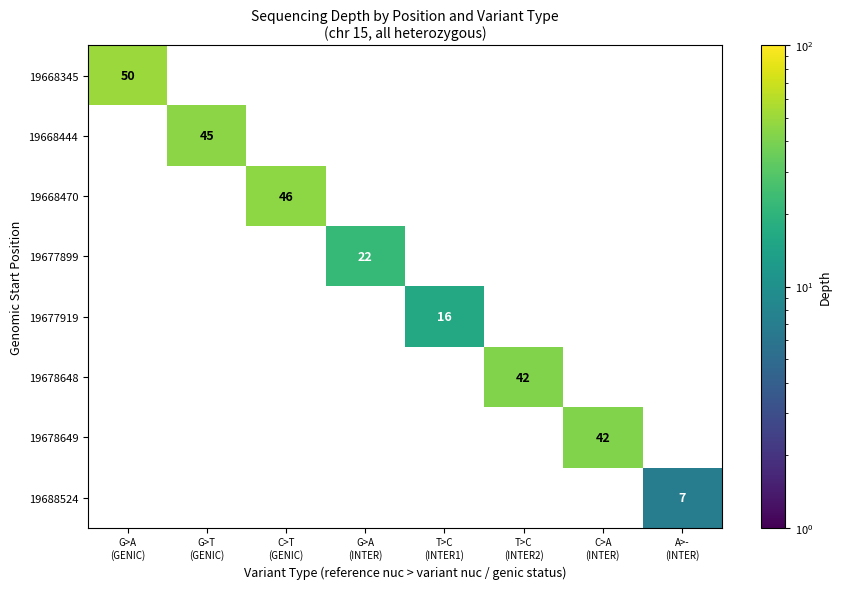

What is the spread (max minus min) of values at G>A
(INTER)?

22